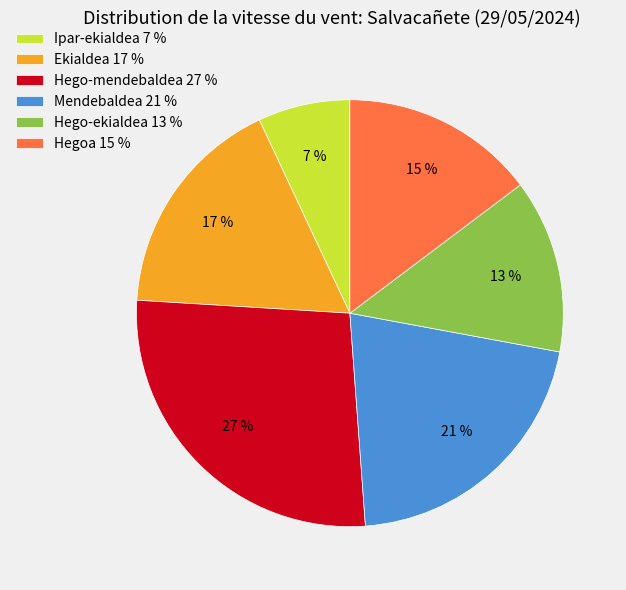

Rank the categories by value from highest to lowest.

Hego-mendebaldea 27 %, Mendebaldea 21 %, Ekialdea 17 %, Hegoa 15 %, Hego-ekialdea 13 %, Ipar-ekialdea 7 %